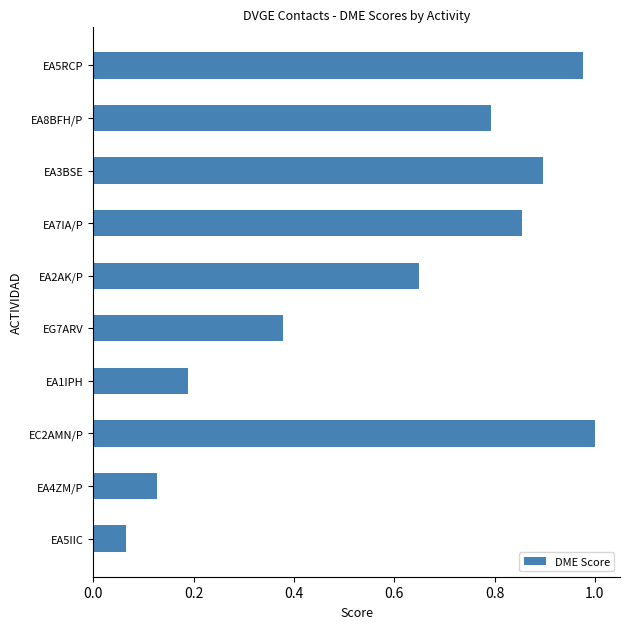

What is the change in value from EG7ARV to EA7IA/P?

+0.5